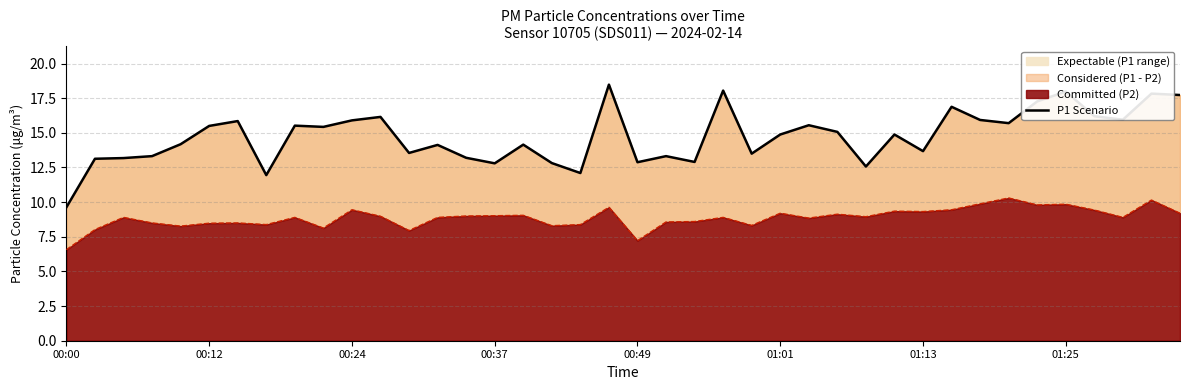

What is the greatest value displayed?

18.5